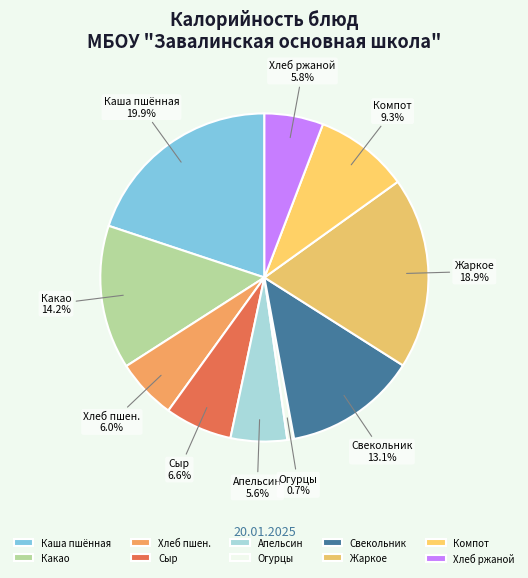

Count the number of slices in the pie.

10